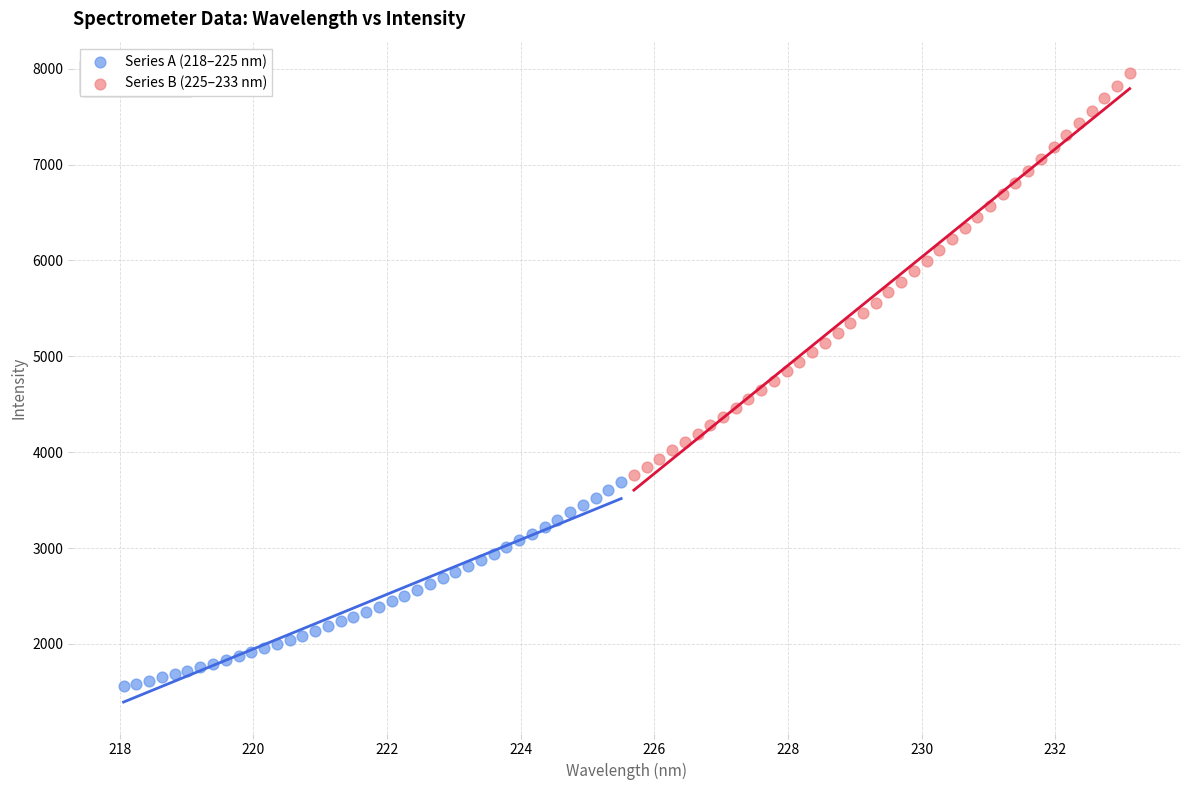

Which series has the largest Y range (max minus min)?

Series B (225–233 nm)